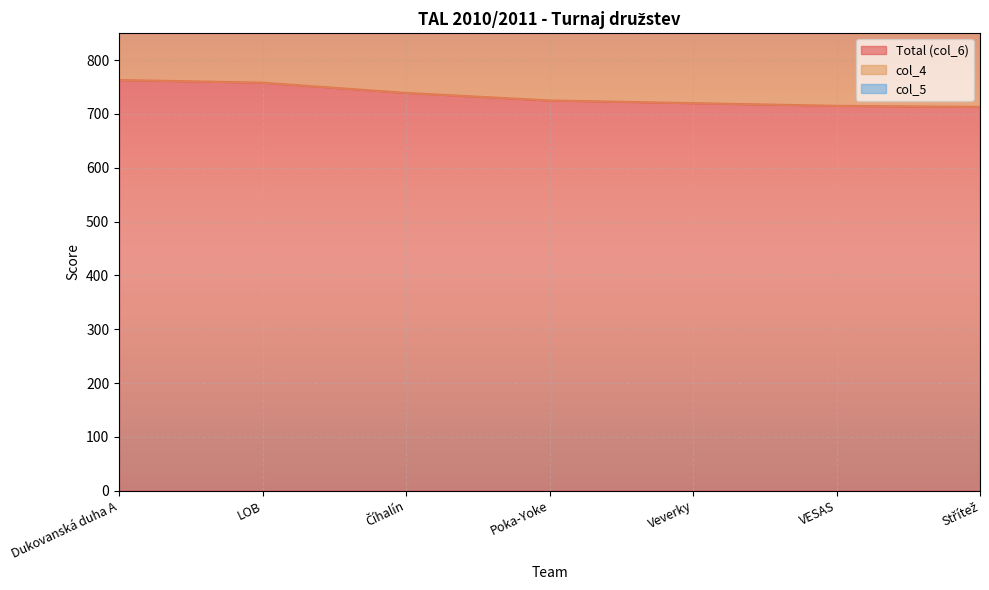

Reading left to right, transcribe all the data shown in this chart.

Total (col_6): Dukovanská duha A=763	LOB=758	Číhalín=739	Poka-Yoke=725	Veverky=720	VESAS=715	Střítež=713
col_4: Dukovanská duha A=232	LOB=251	Číhalín=226	Poka-Yoke=232	Veverky=201	VESAS=220	Střítež=212
col_5: Dukovanská duha A=13	LOB=10	Číhalín=10	Poka-Yoke=12	Veverky=20	VESAS=12	Střítež=16